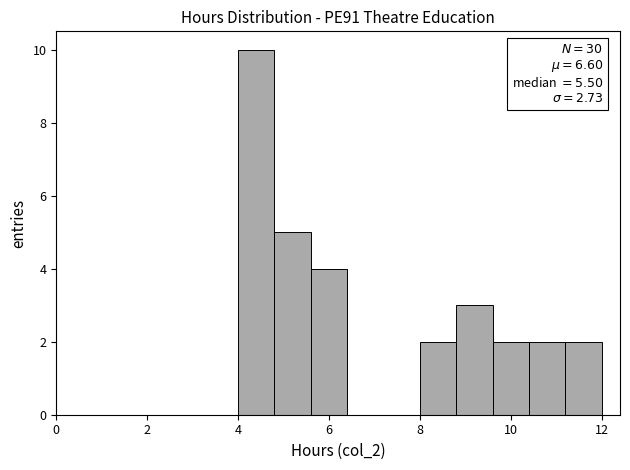

Over which range of the x-axis is the bar tallest?

4.0 to 4.8